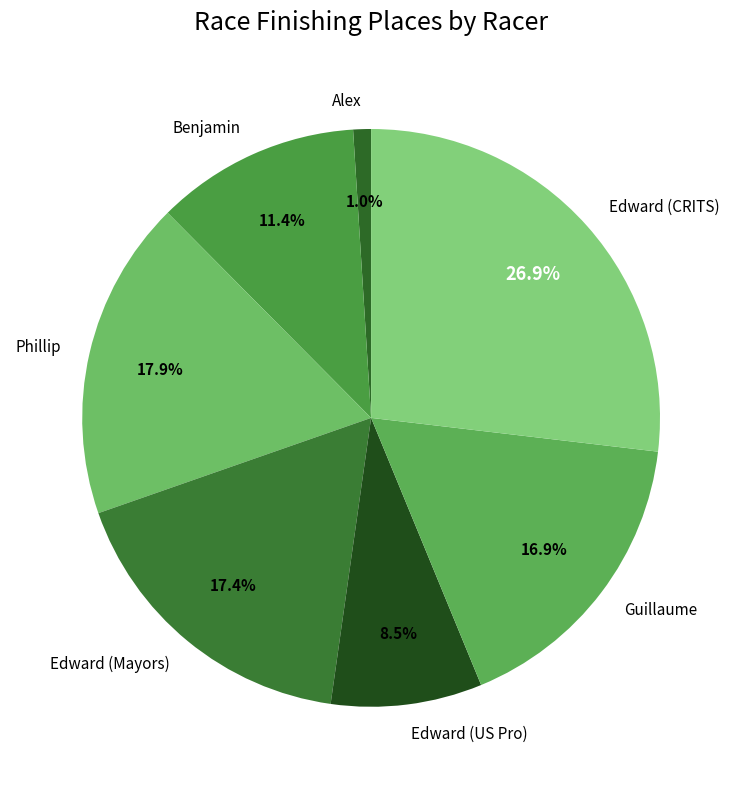

Count the number of slices in the pie.

7